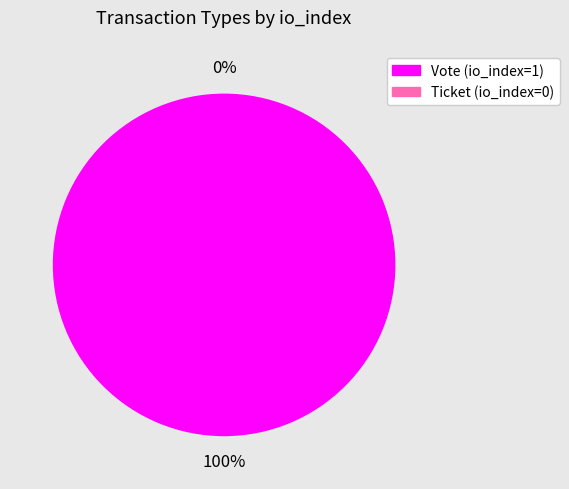

To the nearest percent, what is the difference between the Ticket (io_index=0) and Vote (io_index=1) slice percentages?

100%